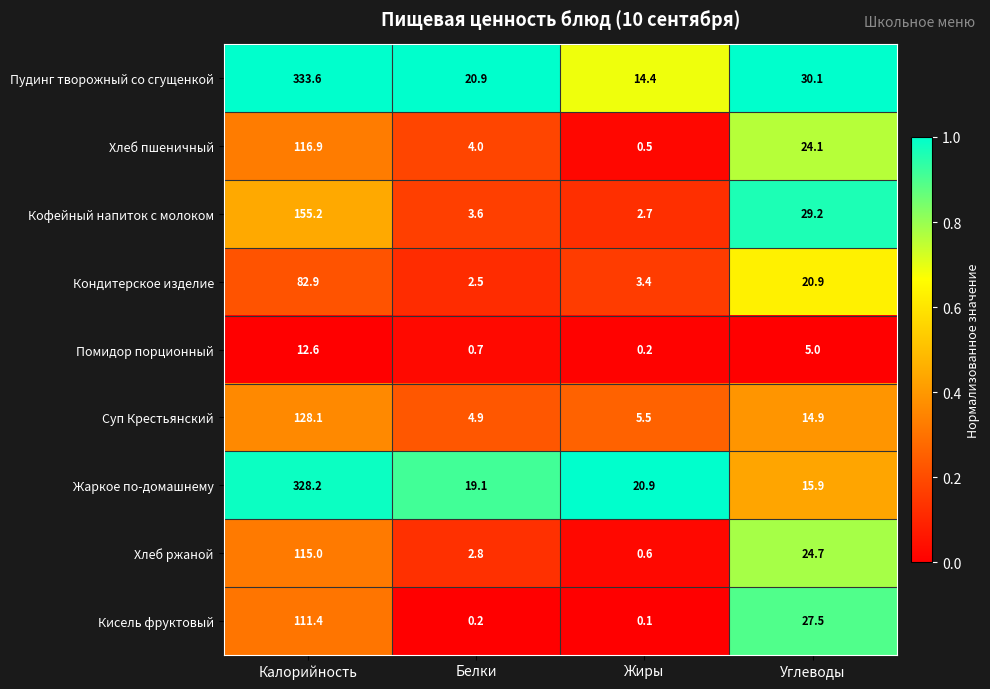

At which category does the chart reach its minimum across all series?

Жиры